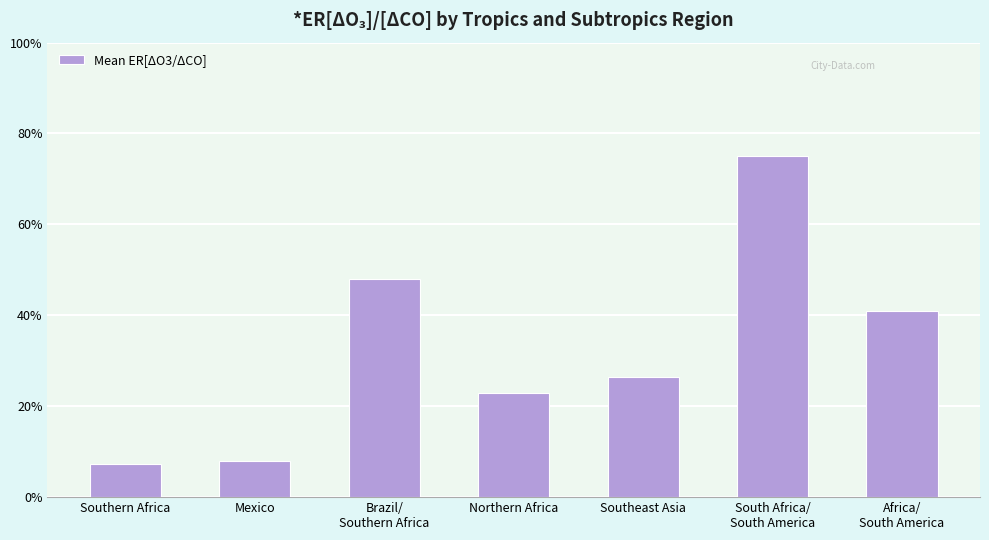

Are the bars horizontal?

No